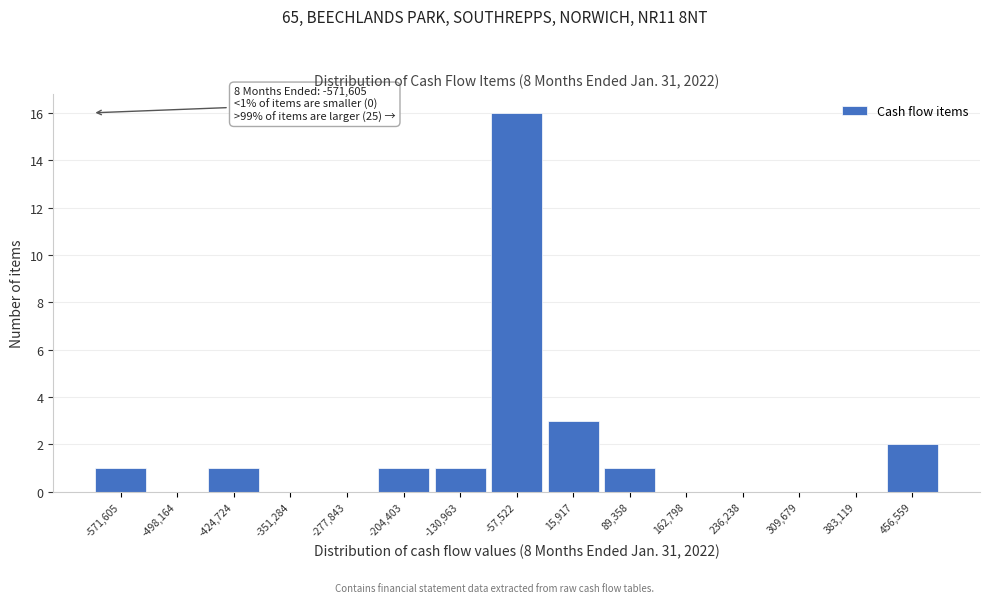

Reading left to right, what are all the values shown in this chart?

-571,605=1	-498,164=0	-424,724=1	-351,284=0	-277,843=0	-204,403=1	-130,963=1	-57,522=16	15,917=3	89,358=1	162,798=0	236,238=0	309,679=0	383,119=0	456,559=2